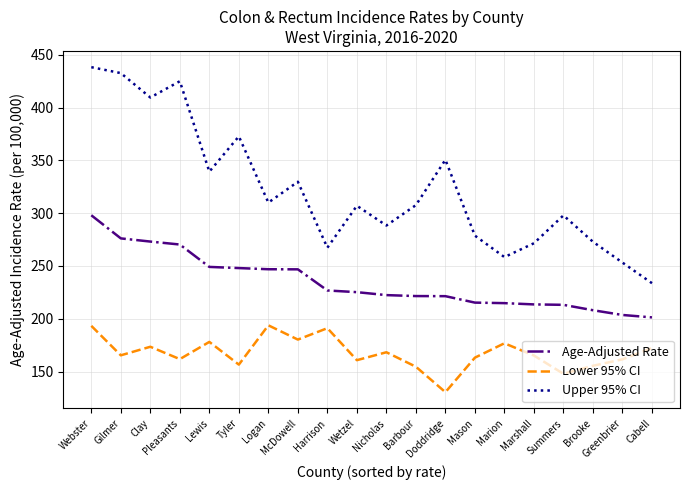

Which series has the largest range (max minus min)?

Upper 95% CI